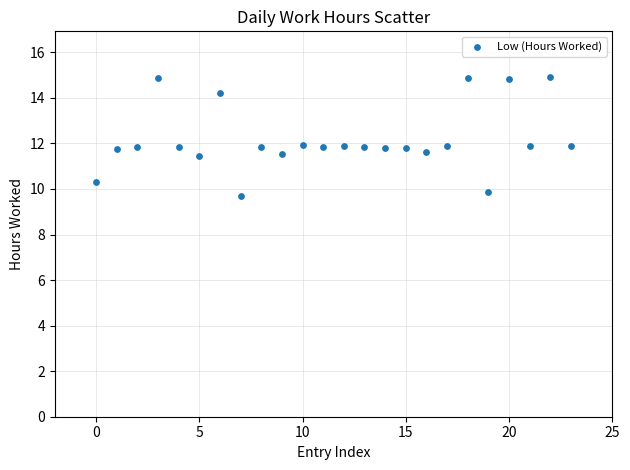

What is the range of Y values (max minus min)?

5.2